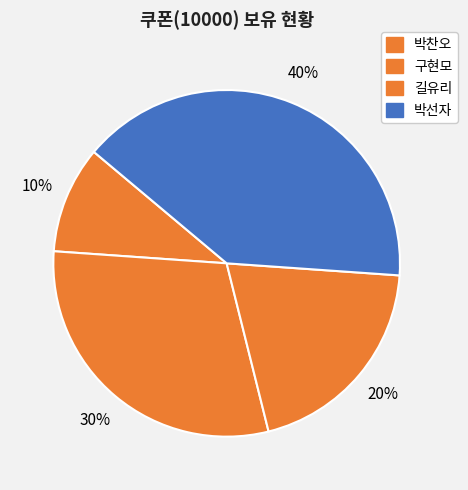

How many slices are in this pie chart?

4